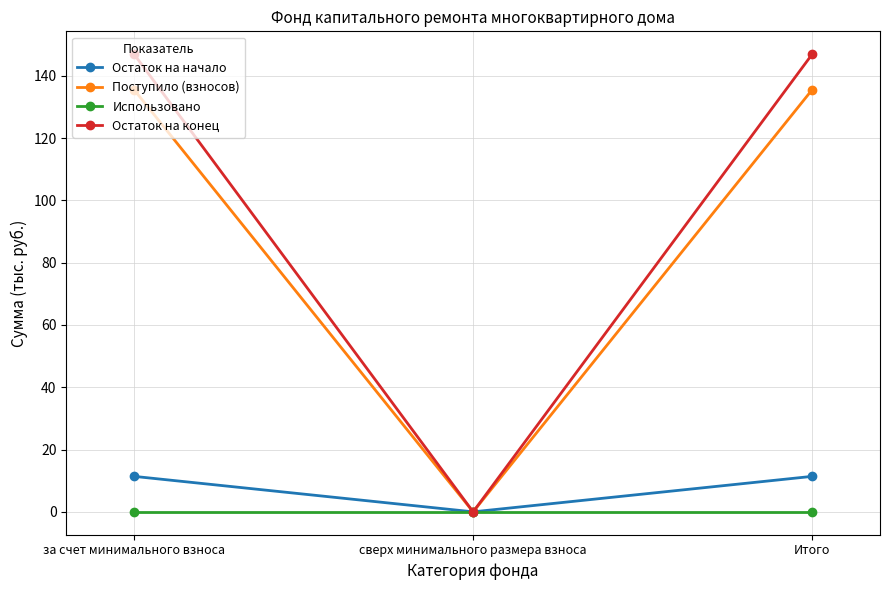

Reading left to right, extract all data points from this chart.

Остаток на начало: 11.4	0.0	11.4
Поступило (взносов): 135.5	0.0	135.5
Использовано: 0.0	0.0	0.0
Остаток на конец: 146.9	0.0	146.9